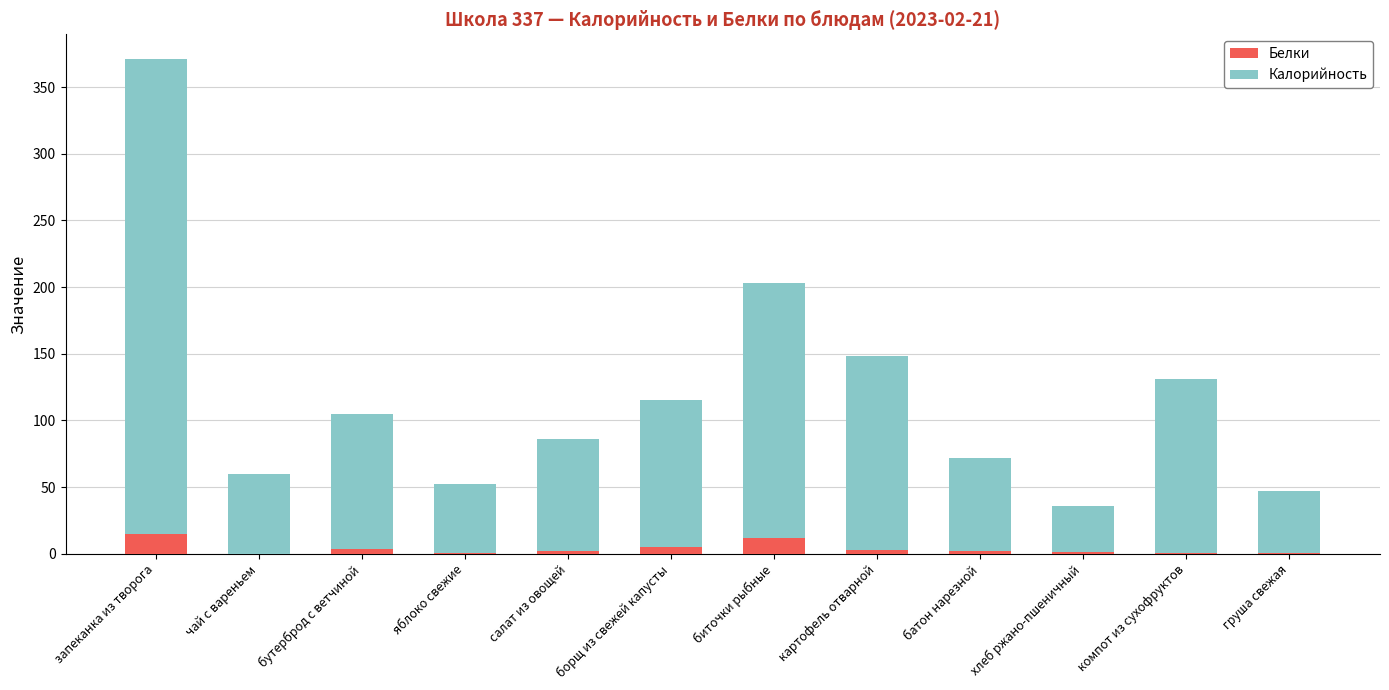

What is the highest value of the Белки series?

15.2